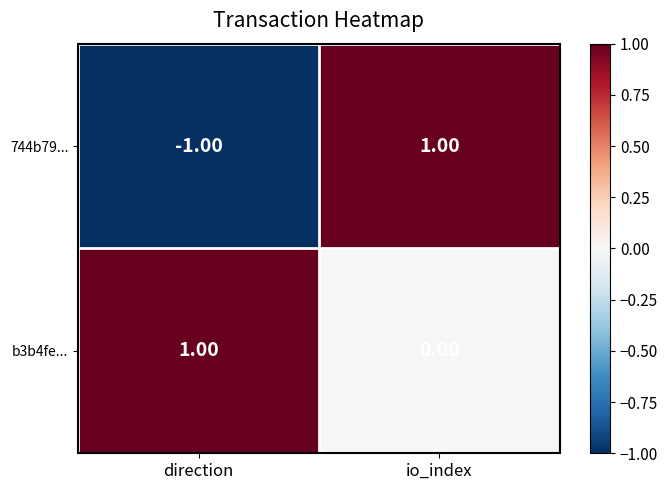

At which category is the sum across all series the highest?

io_index